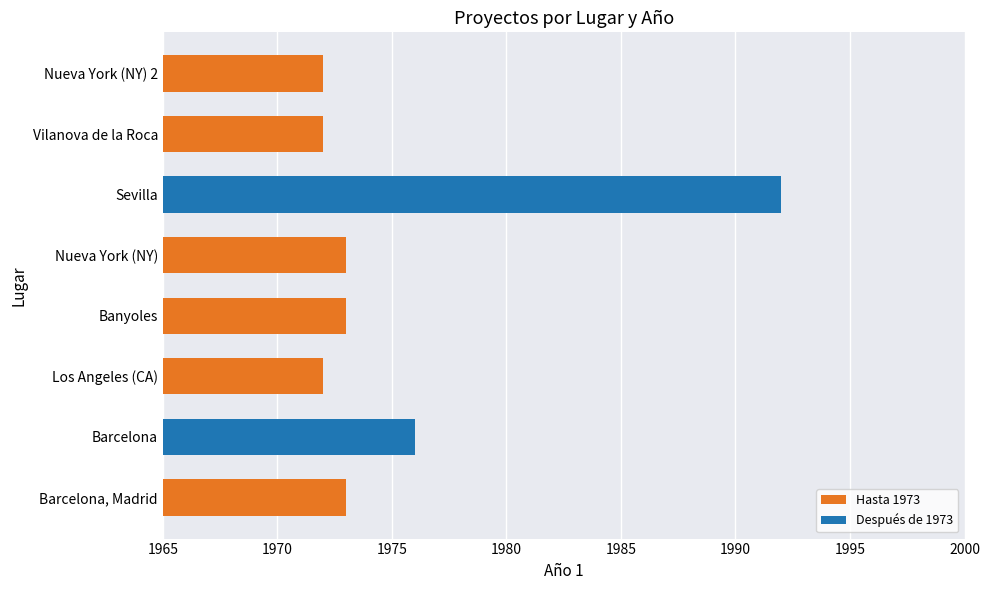

Does the chart contain any negative values?

No